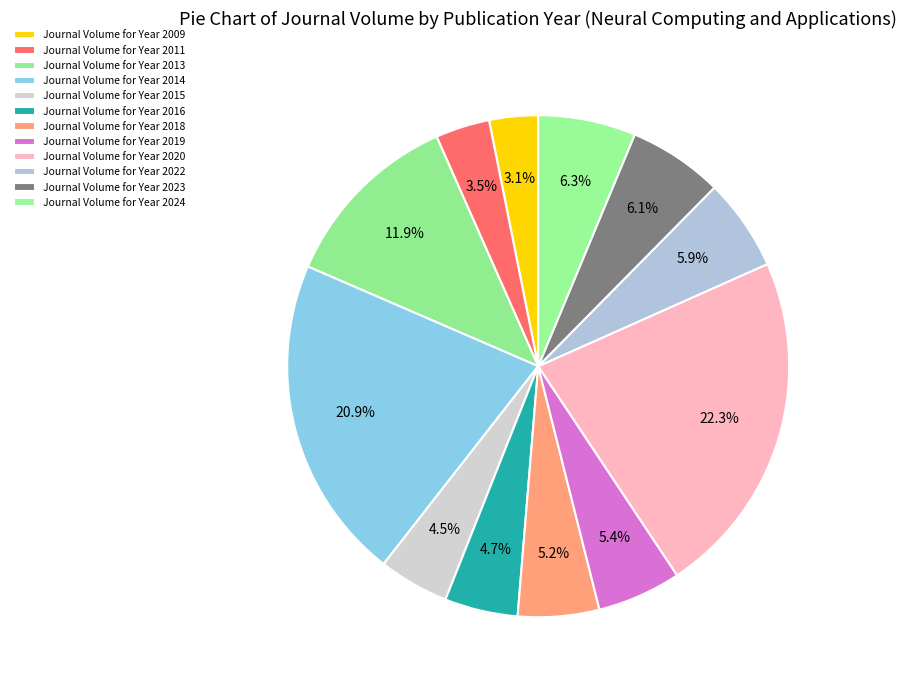

How many slices are in this pie chart?

12